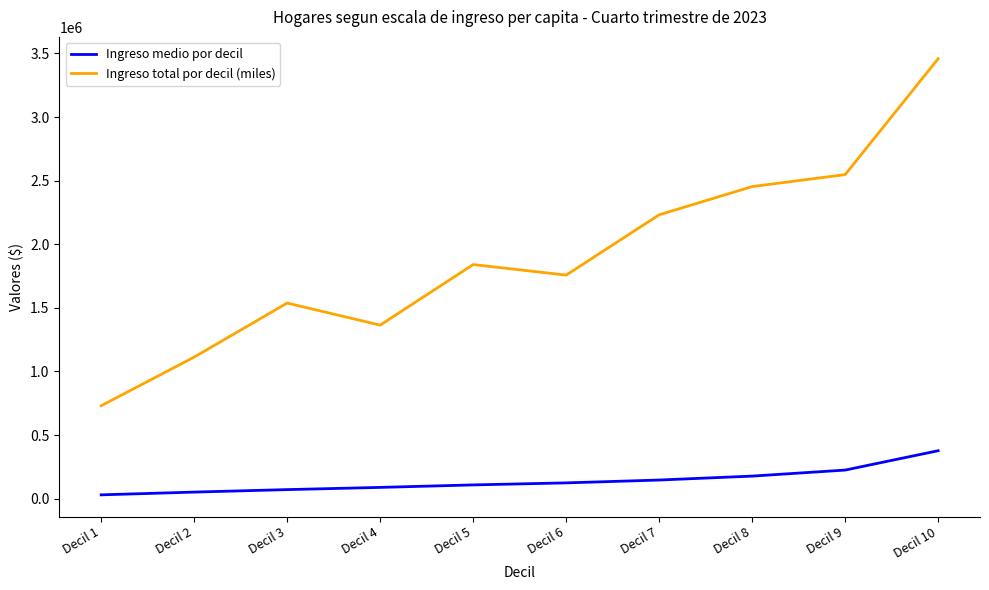

Reading left to right, what are all the values shown in this chart?

Ingreso medio por decil: Decil 1=29553	Decil 2=51227	Decil 3=70744	Decil 4=88081	Decil 5=107654	Decil 6=123602	Decil 7=146010	Decil 8=176894	Decil 9=224338	Decil 10=376505
Ingreso total por decil (miles): Decil 1=730119	Decil 2=1112492	Decil 3=1537619	Decil 4=1364020	Decil 5=1840136	Decil 6=1757374	Decil 7=2231328	Decil 8=2453344	Decil 9=2547587	Decil 10=3458952